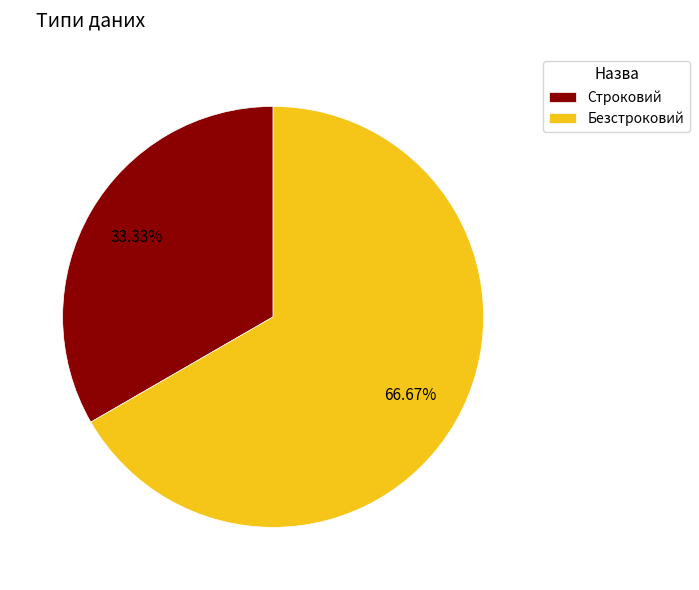

True or false: Безстроковий accounts for 67% of the total.

True